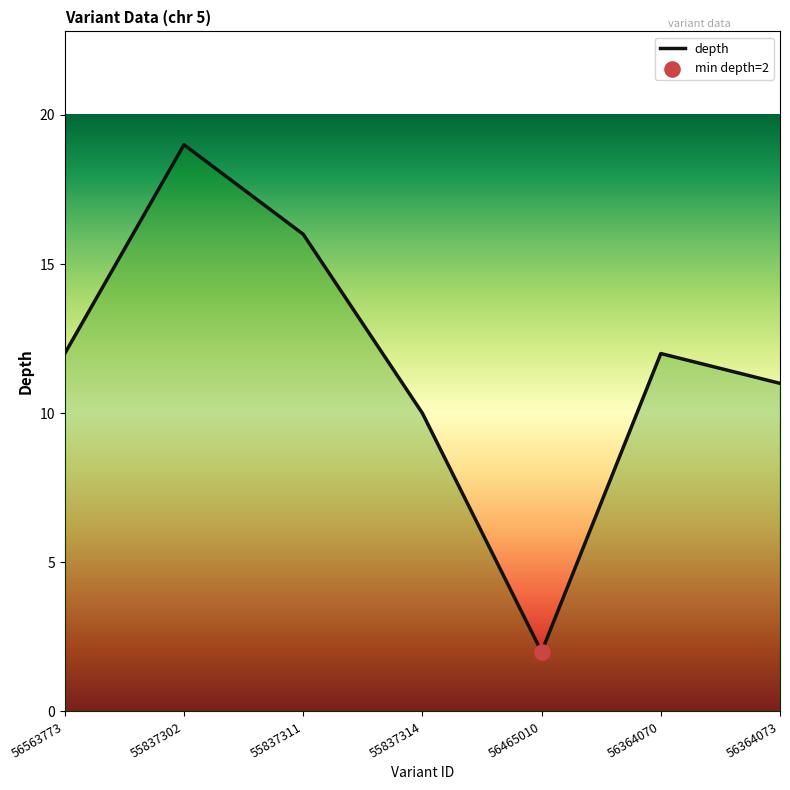

Which has a higher value, 55837314 or 56364070?

56364070